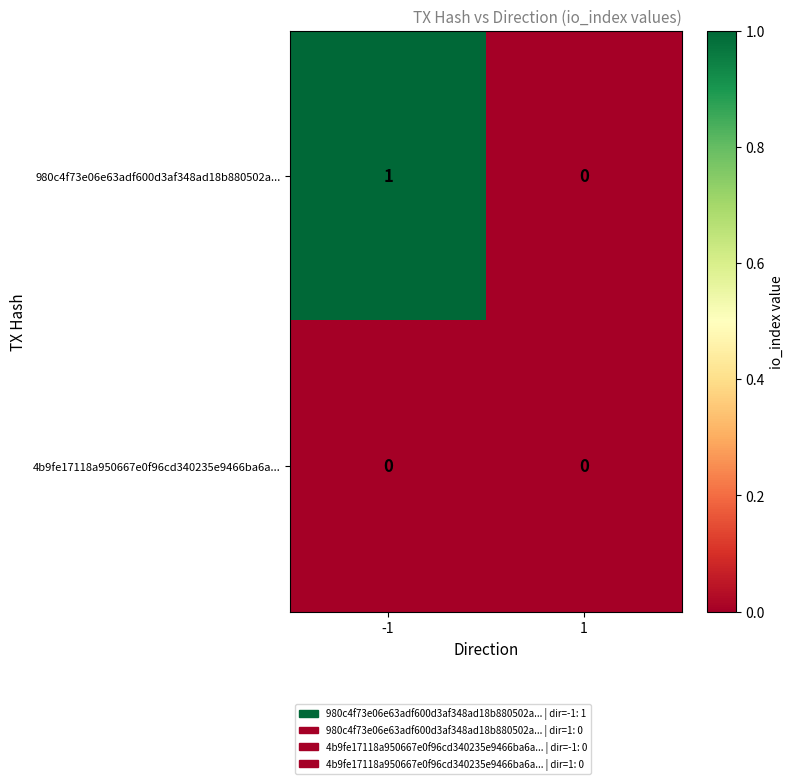

At which category is the sum across all series the highest?

-1